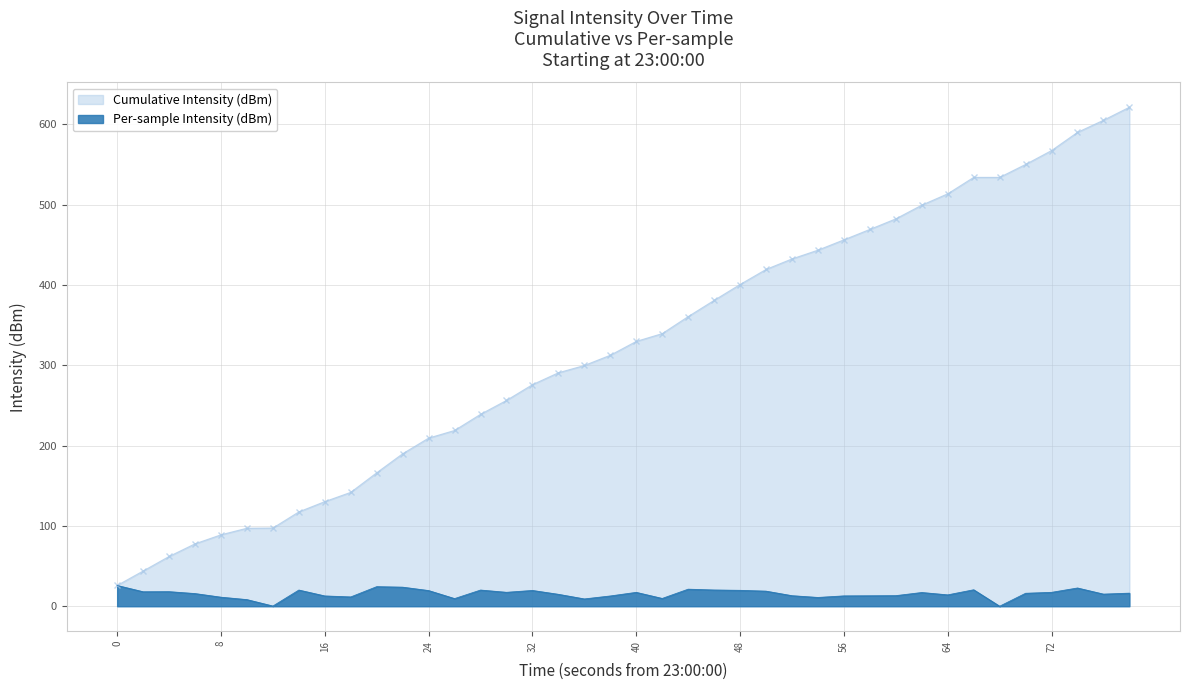

Which series has the largest range (max minus min)?

Cumulative Intensity (dBm)